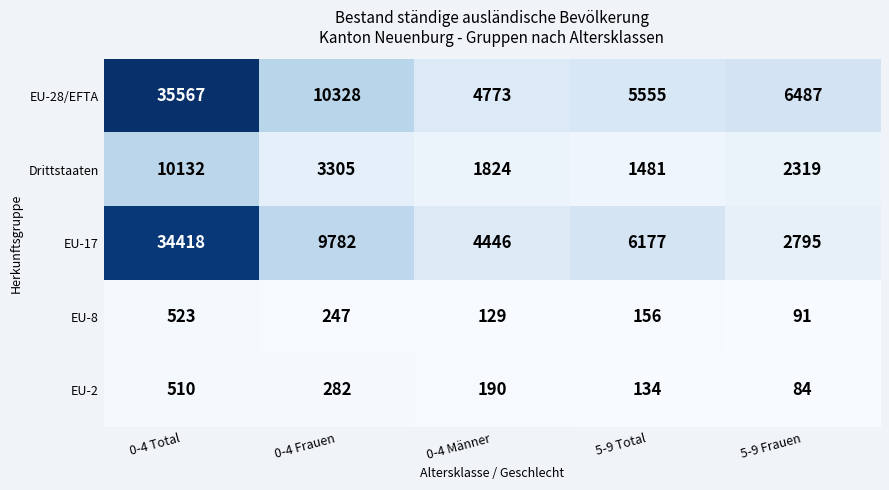

Reading right to left, transcribe all the data shown in this chart.

EU-28/EFTA: 5-9 Frauen=6487	5-9 Total=5555	0-4 Männer=4773	0-4 Frauen=10328	0-4 Total=35567
Drittstaaten: 5-9 Frauen=2319	5-9 Total=1481	0-4 Männer=1824	0-4 Frauen=3305	0-4 Total=10132
EU-17: 5-9 Frauen=2795	5-9 Total=6177	0-4 Männer=4446	0-4 Frauen=9782	0-4 Total=34418
EU-8: 5-9 Frauen=91	5-9 Total=156	0-4 Männer=129	0-4 Frauen=247	0-4 Total=523
EU-2: 5-9 Frauen=84	5-9 Total=134	0-4 Männer=190	0-4 Frauen=282	0-4 Total=510